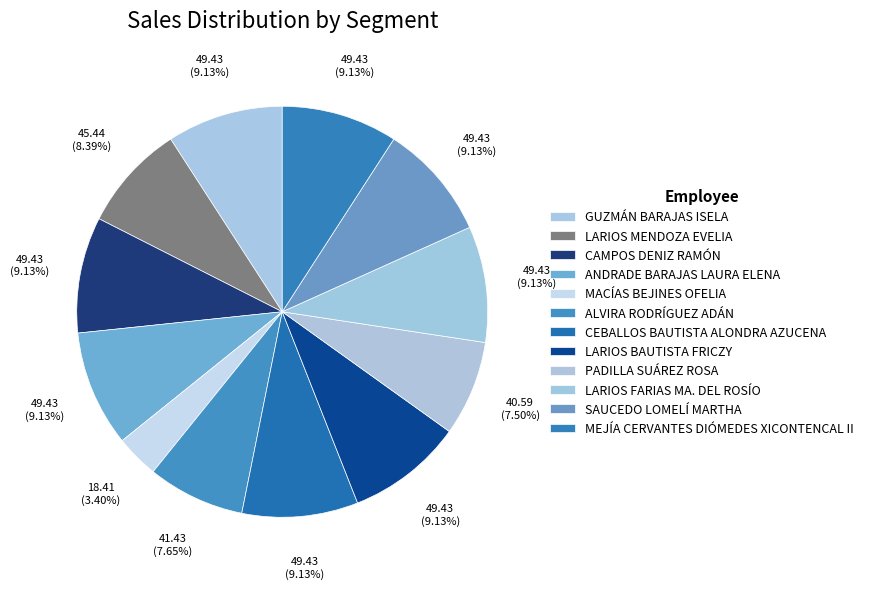

To the nearest percent, what is the difference between the largest and smallest slice percentages?

6%